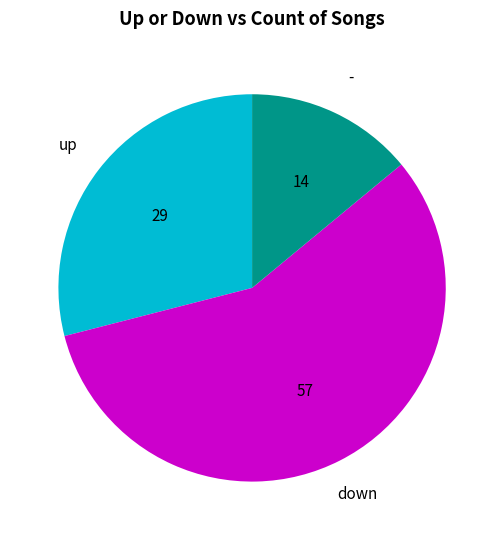

Does any single category account for the majority?

Yes